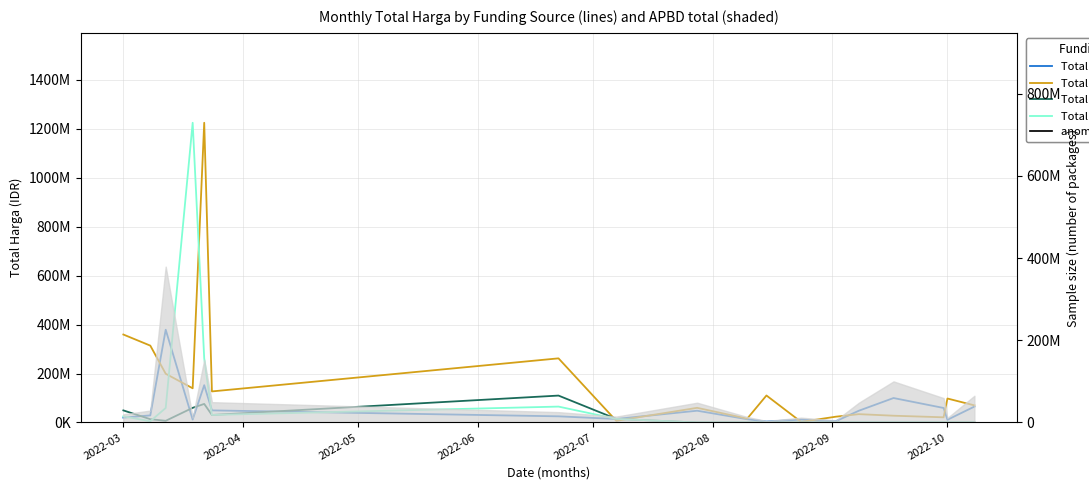

True or false: Total Harga (Lokal) and Total Harga (Sektoral) intersect in this chart.

True